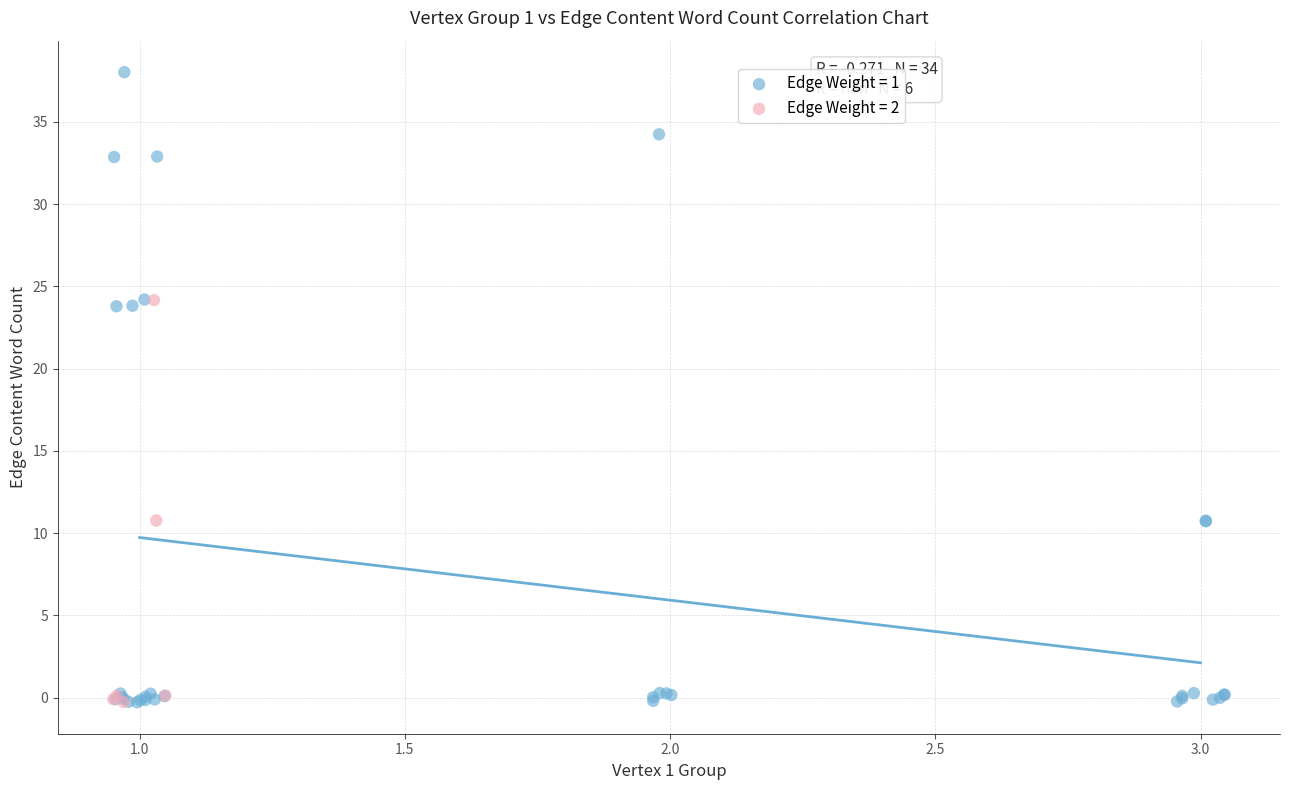

What are all the series names shown in the legend?

Edge Weight = 1, Edge Weight = 2